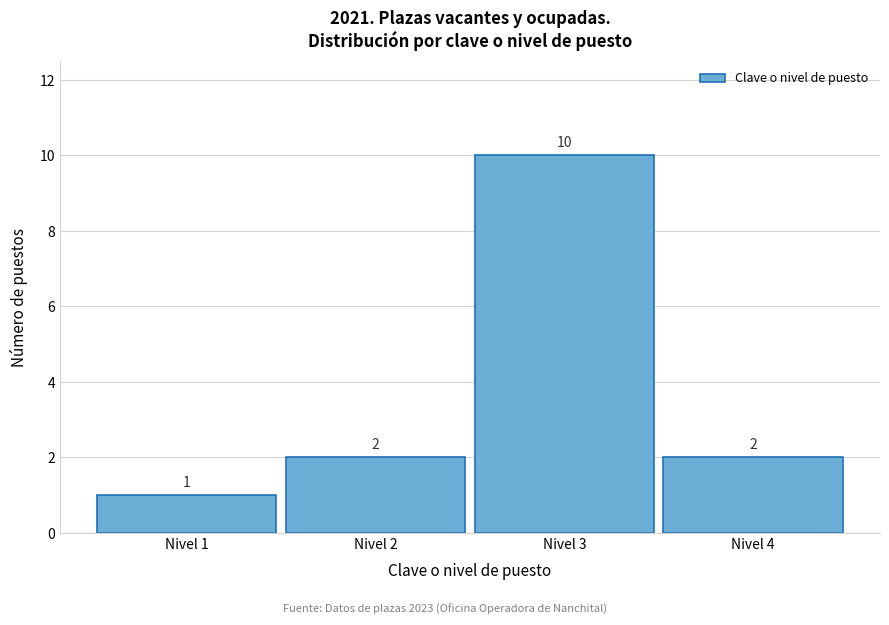

Reading left to right, transcribe all the data shown in this chart.

1	2	10	2